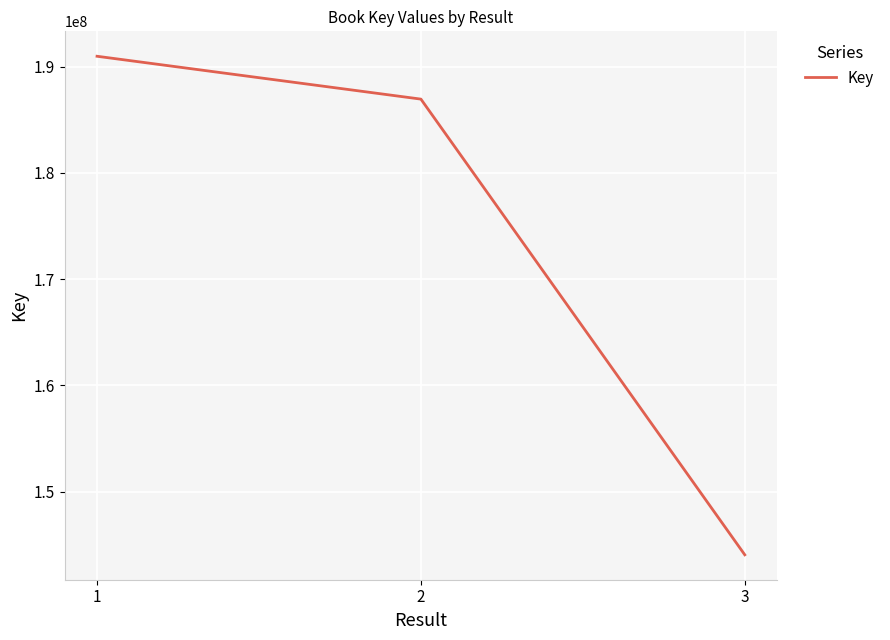

Does the chart display data point markers on the line(s)?

No